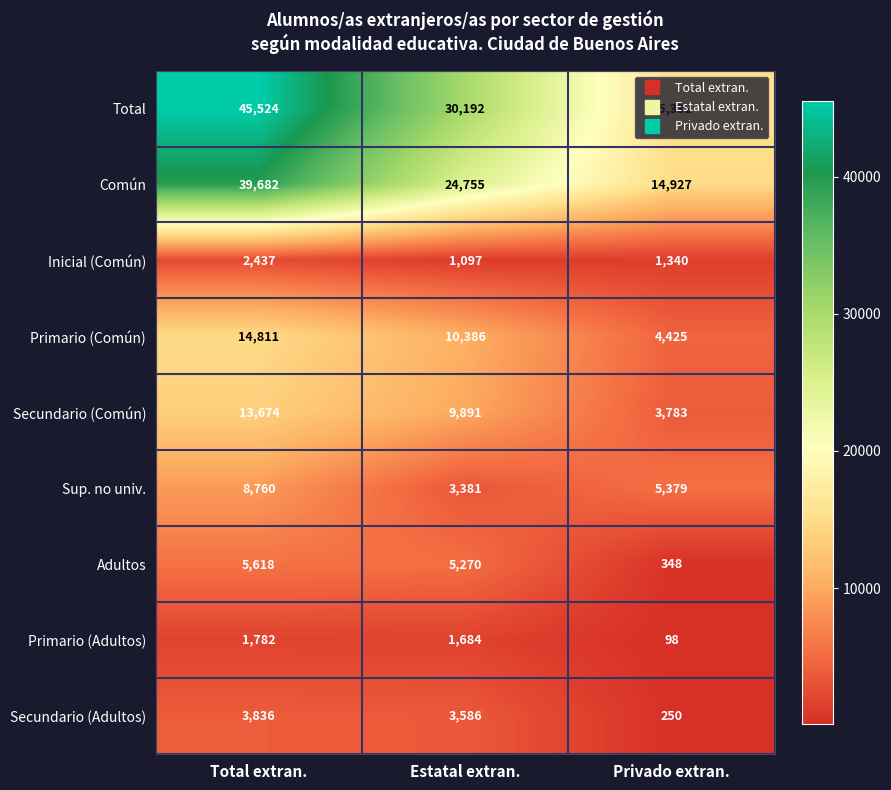

The Común series shows 39682 at Total extran.. True or false?

True